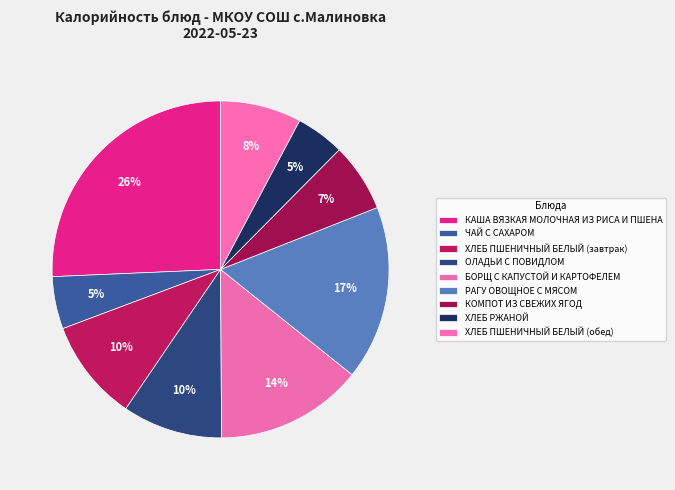

Count the number of slices in the pie.

9